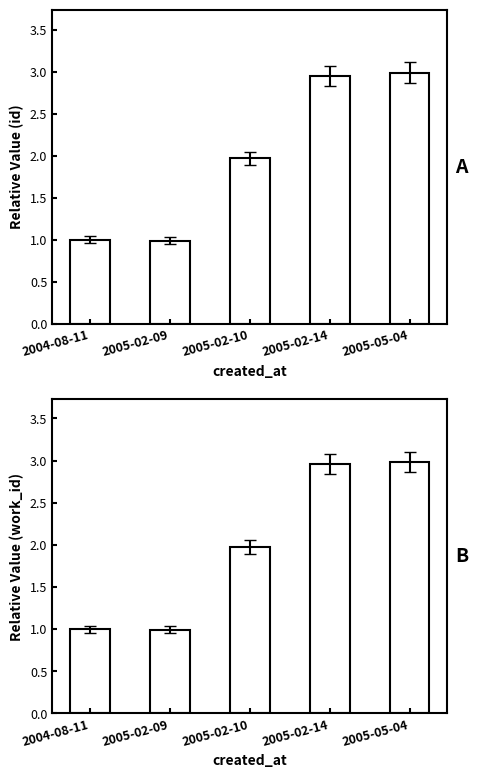

Rank the series by their maximum value, from lowest to highest.

work_id, id